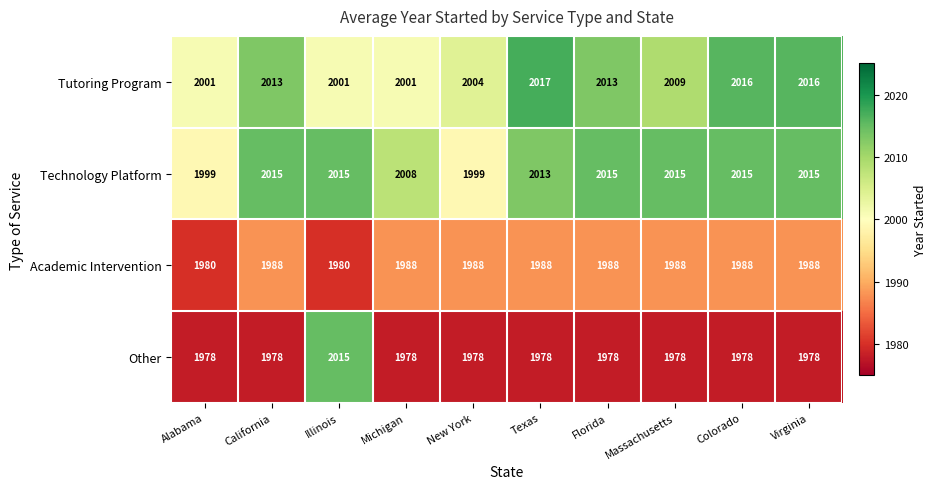

Is the value of Technology Platform at Florida greater than the value of Tutoring Program at California?

Yes